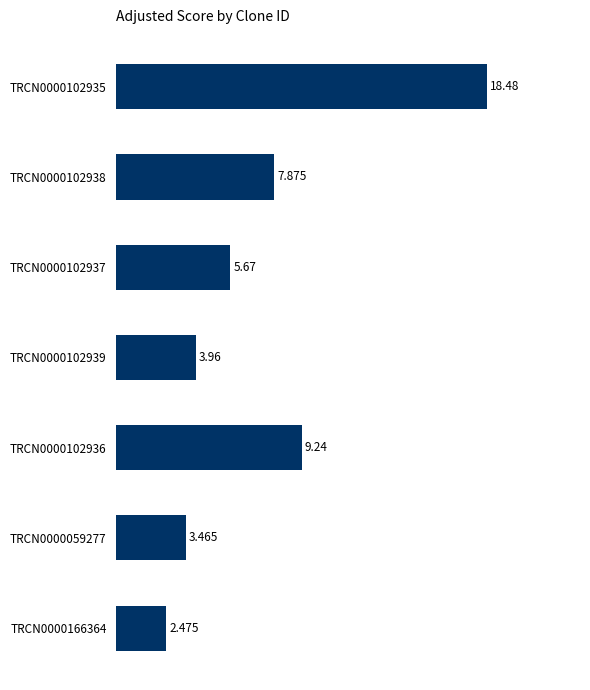

Rank the categories by value from lowest to highest.

TRCN0000166364, TRCN0000059277, TRCN0000102939, TRCN0000102937, TRCN0000102938, TRCN0000102936, TRCN0000102935